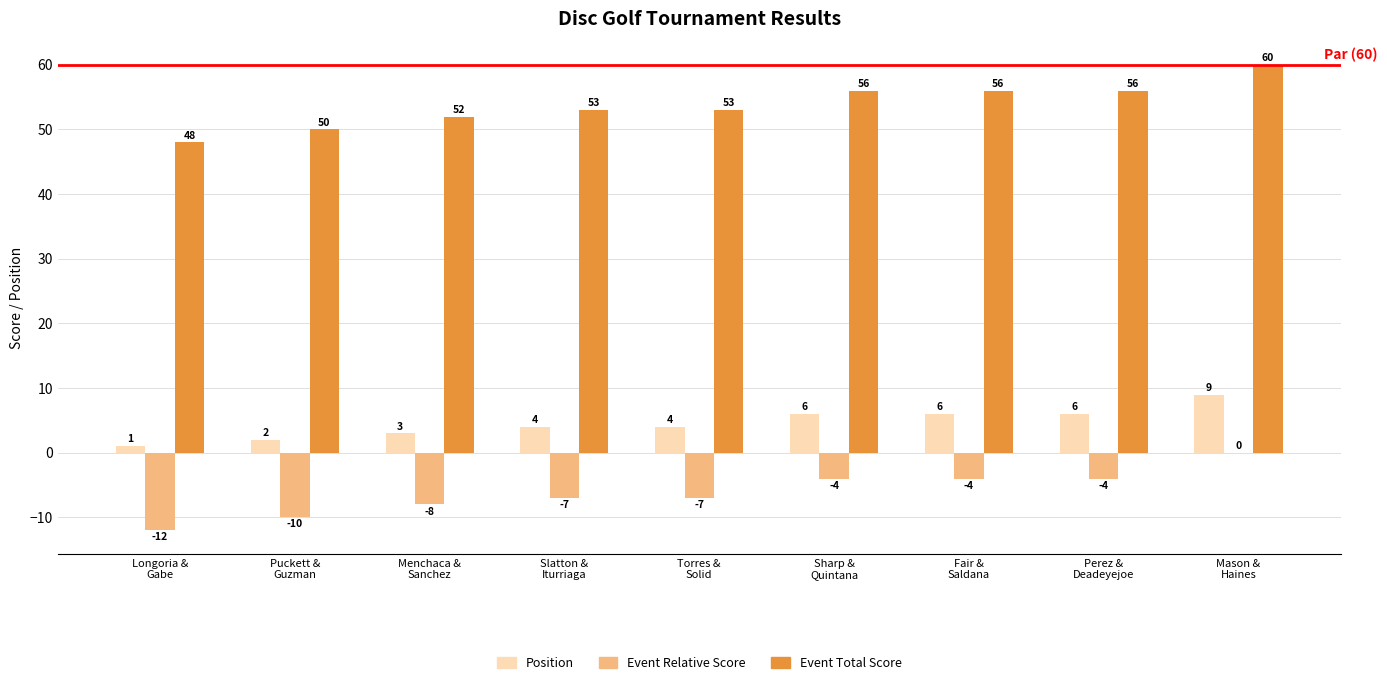

Which series has the largest total across all categories?

Event Total Score